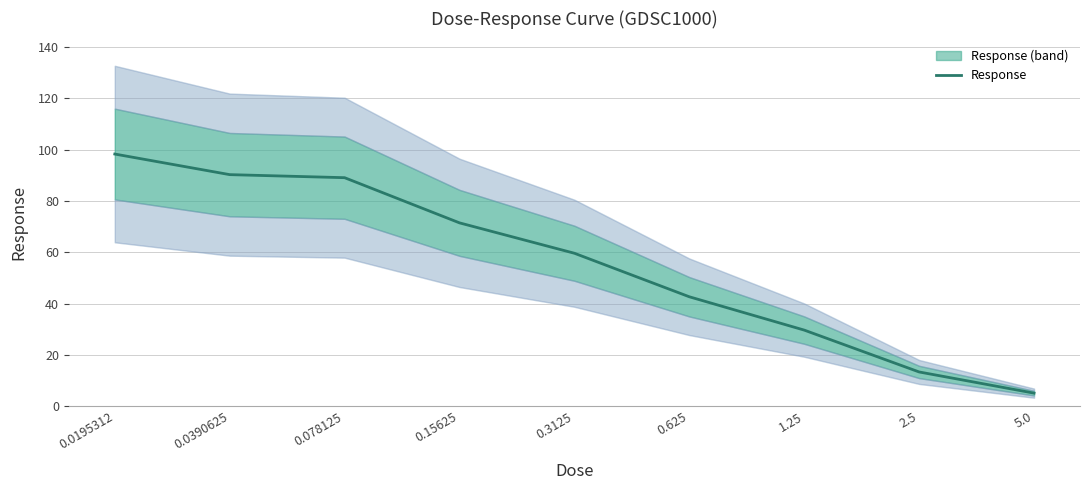

What is the difference between the maximum and second lowest values?

85.0